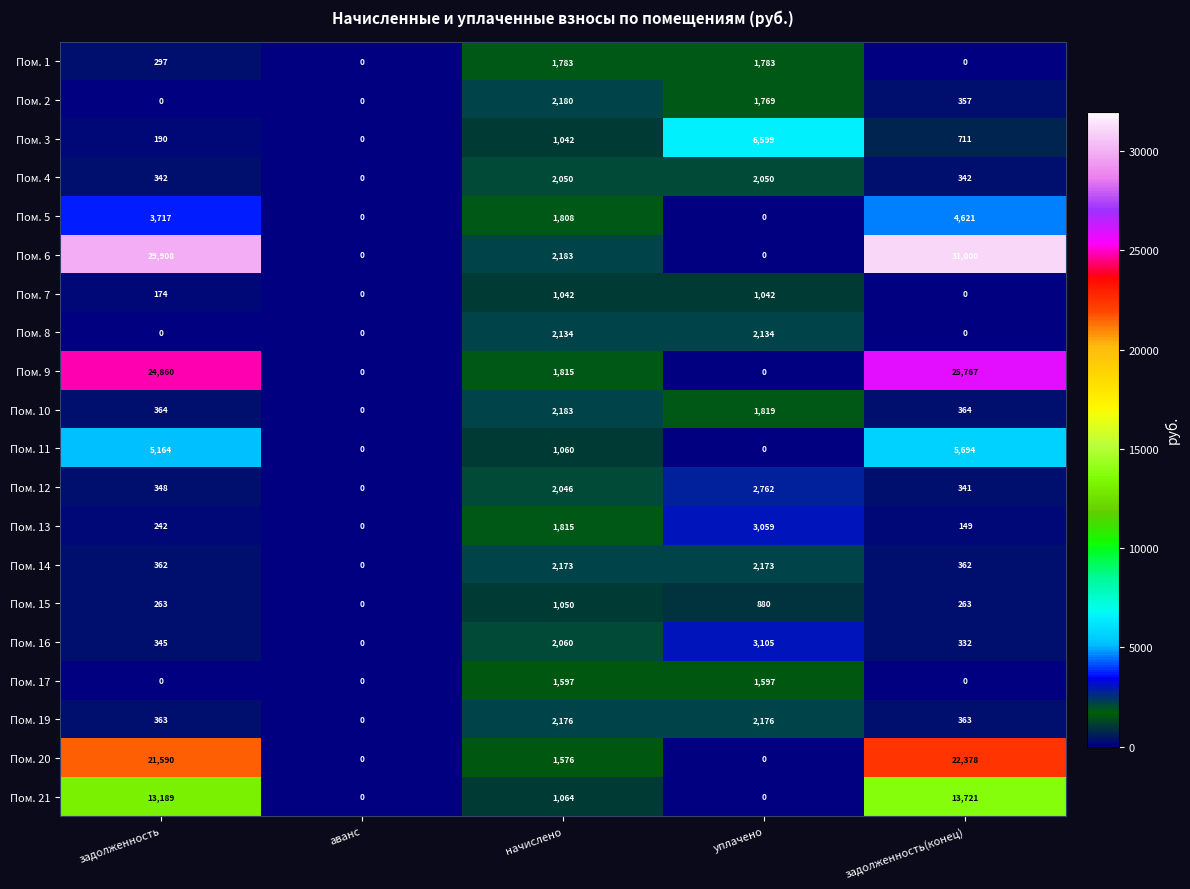

Count the number of data series in this chart.

20